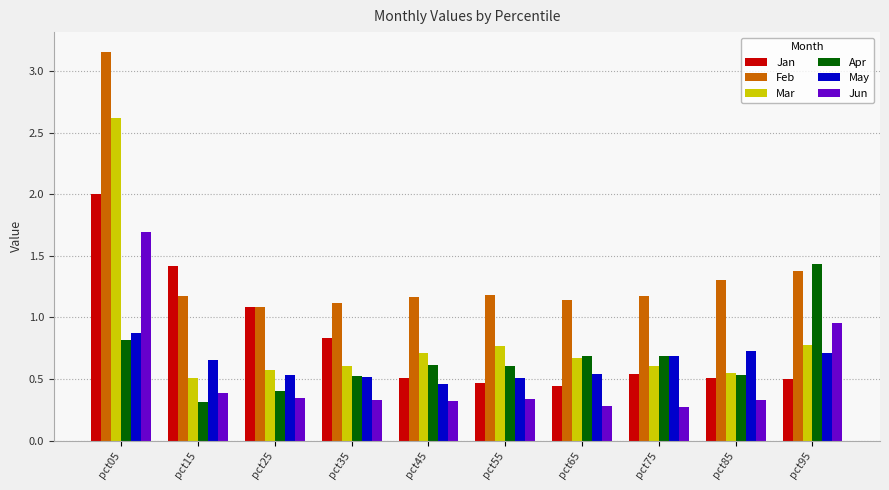

What is the sum of all Mar values?

8.4